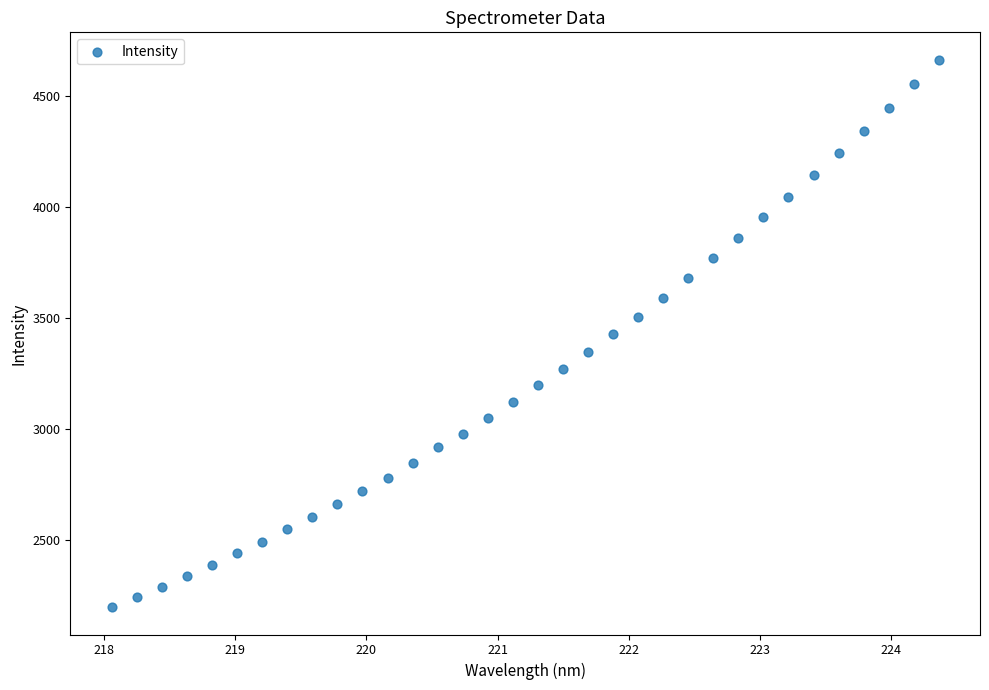

What is the range of X values (max minus min)?

6.3